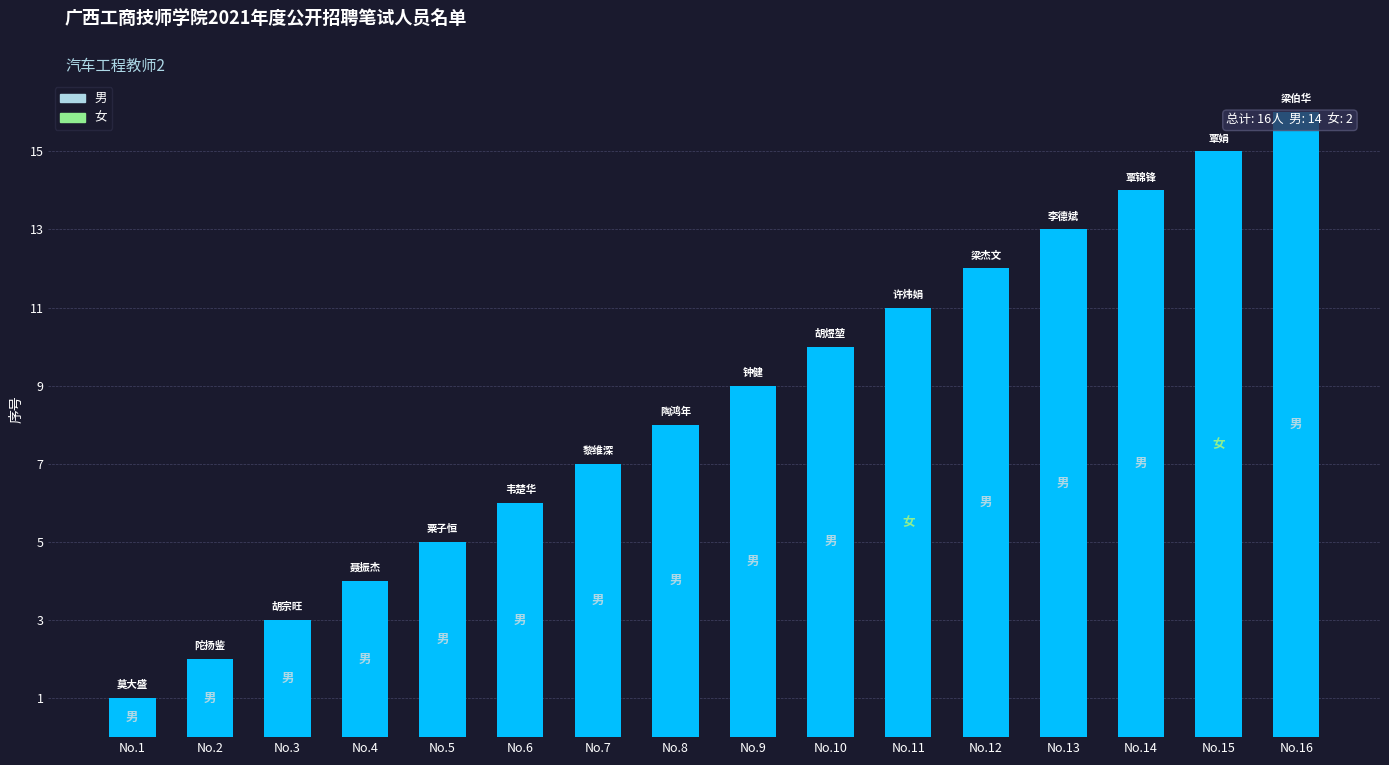

What is the minimum value shown in the chart?

1